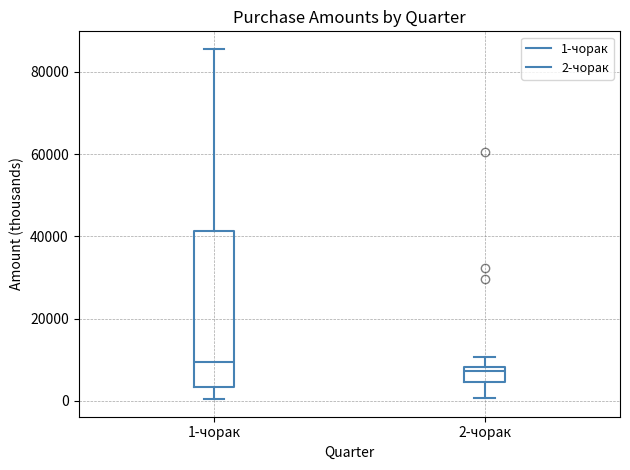

Where does the median line of the box for 1-чорак sit on the y-axis? The values are not printed on the chart, so give them approximately, as read against the axis.

10000